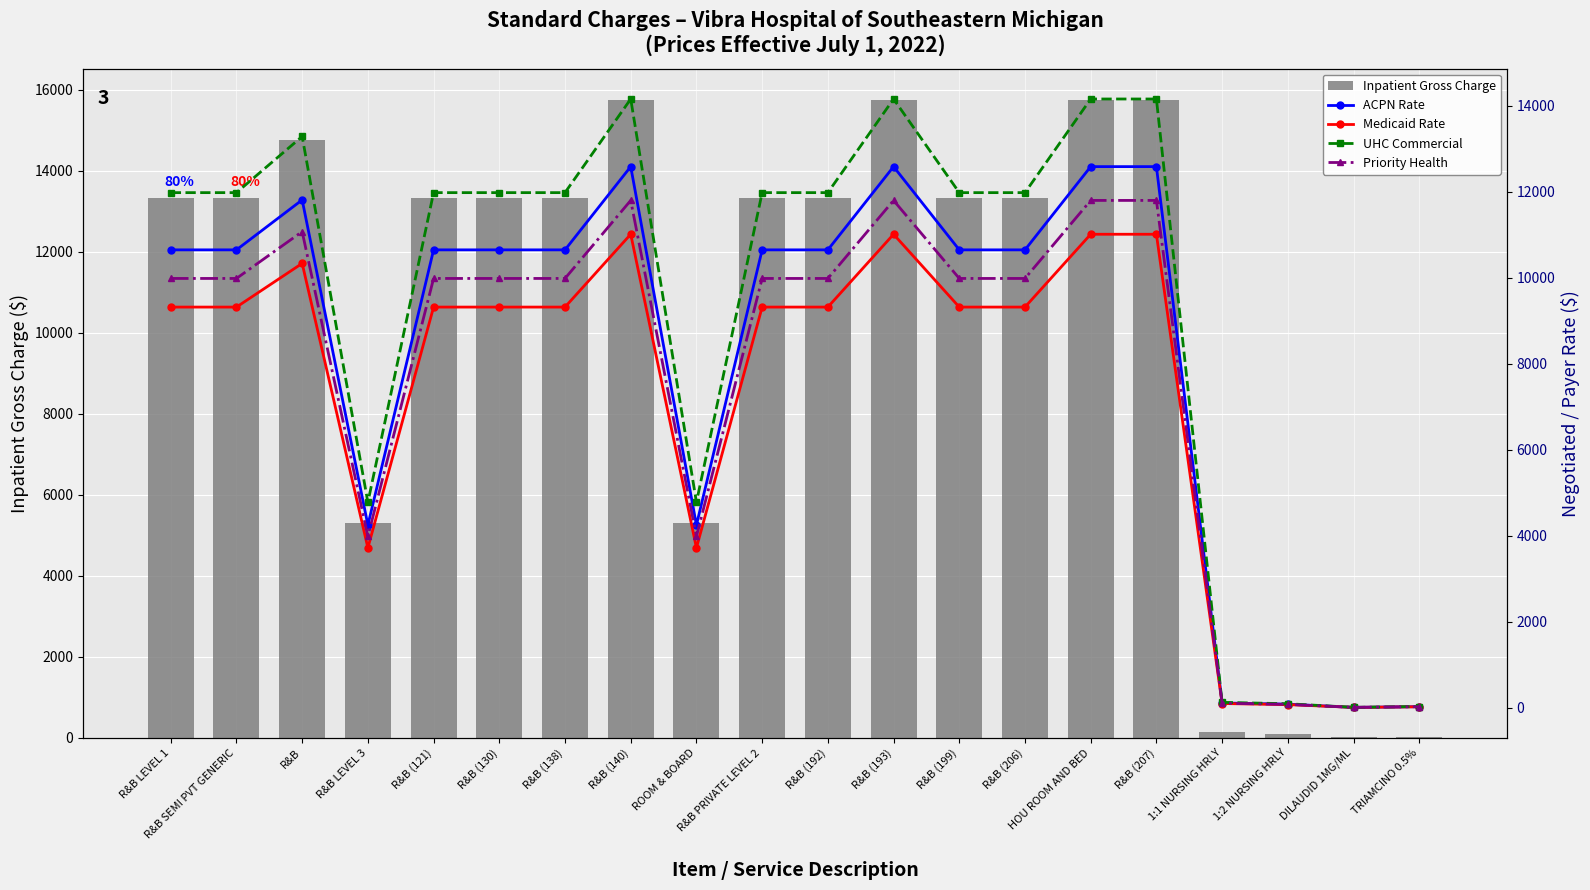

What is the greatest value displayed?

15730.0